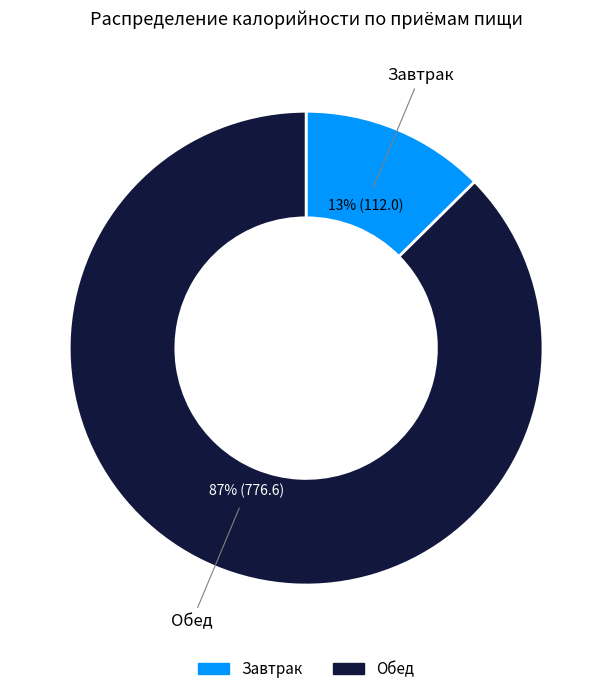

Between Завтрак and Обед, which is larger?

Обед